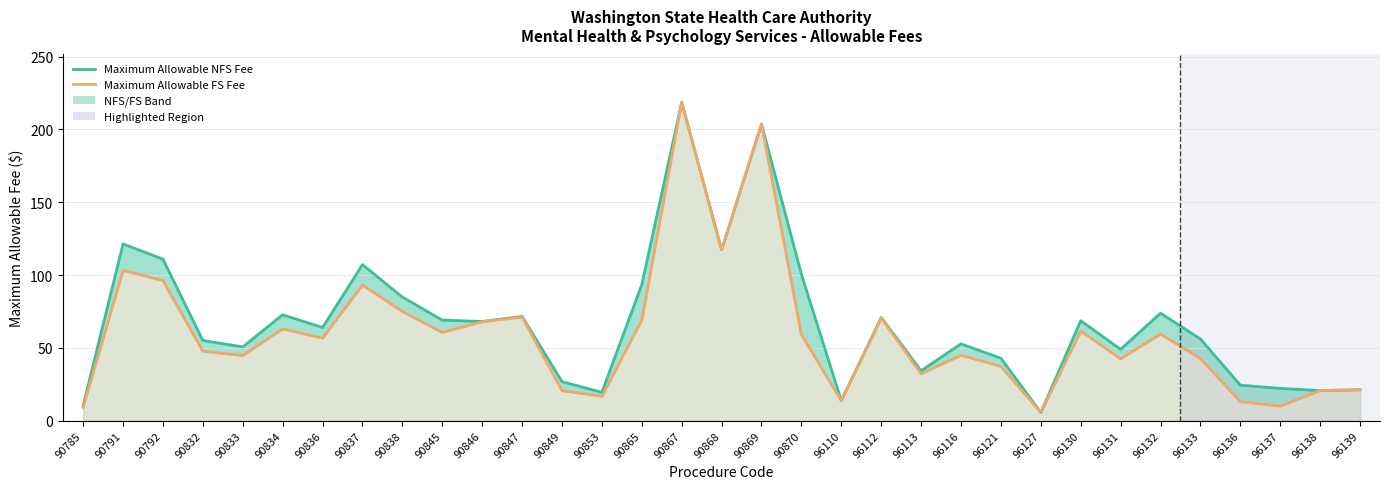

Does the chart display data point markers on the line(s)?

No